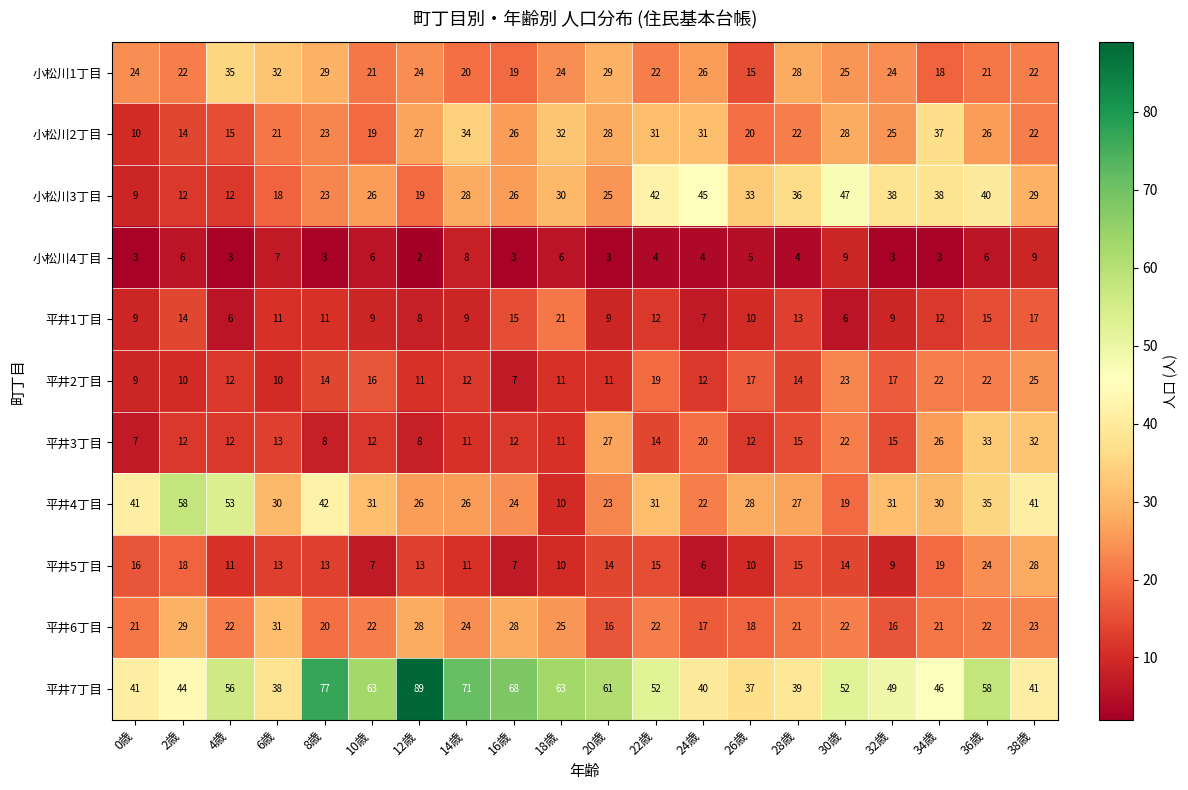

What is the smallest value displayed?

2